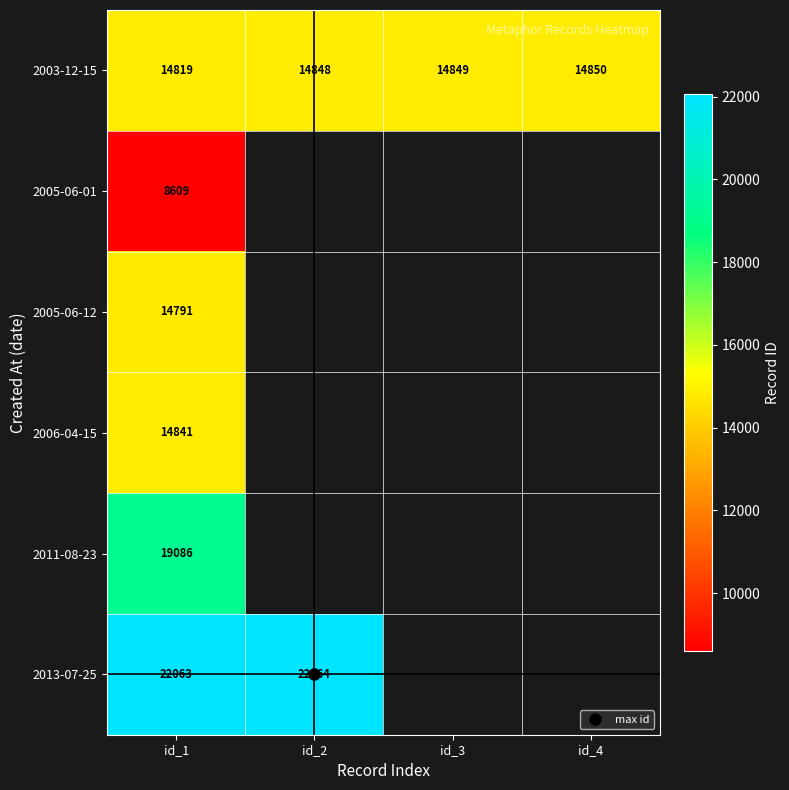

What is the maximum value shown in the chart?

22064.0